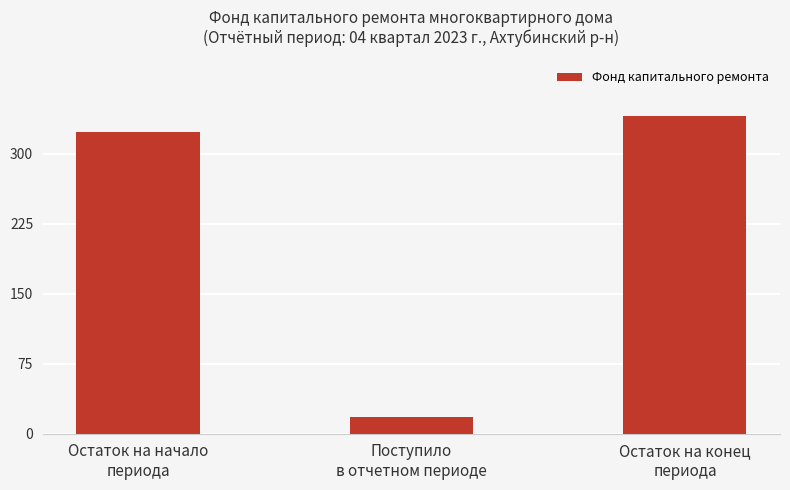

Is it true that the value at Остаток на конец
периода is 508.9?

False